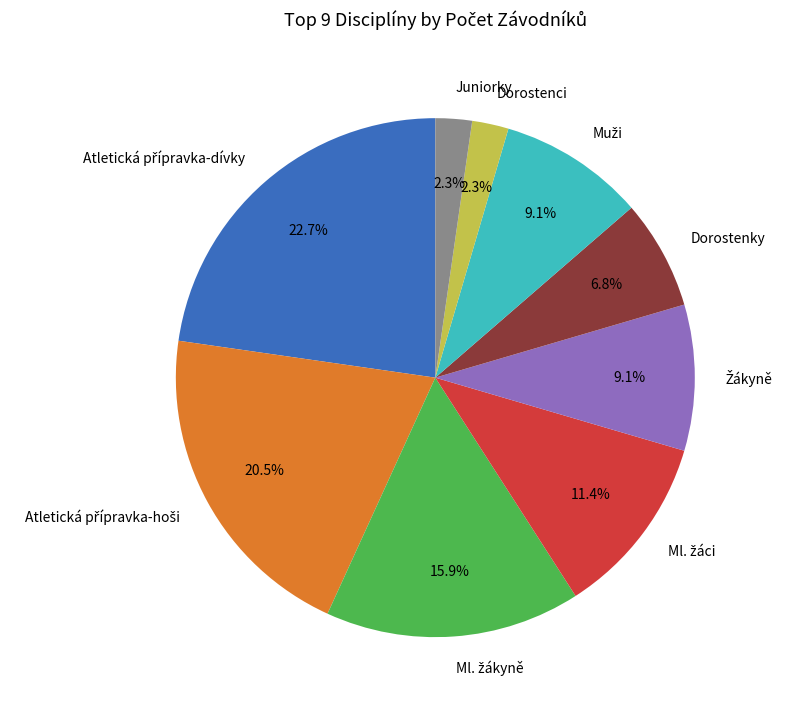

Does any single category account for the majority?

No